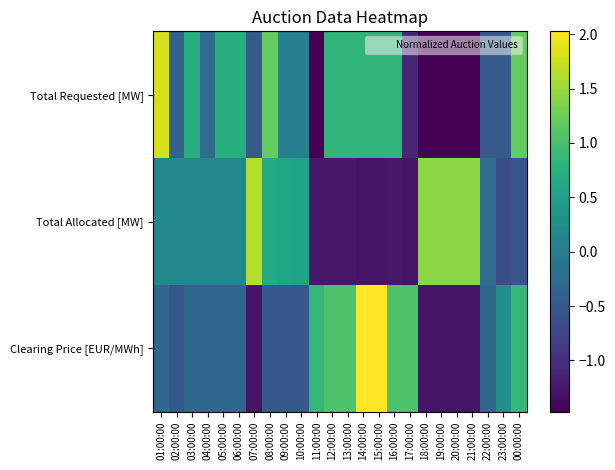

At which category is the sum across all series the highest?

01:00:00